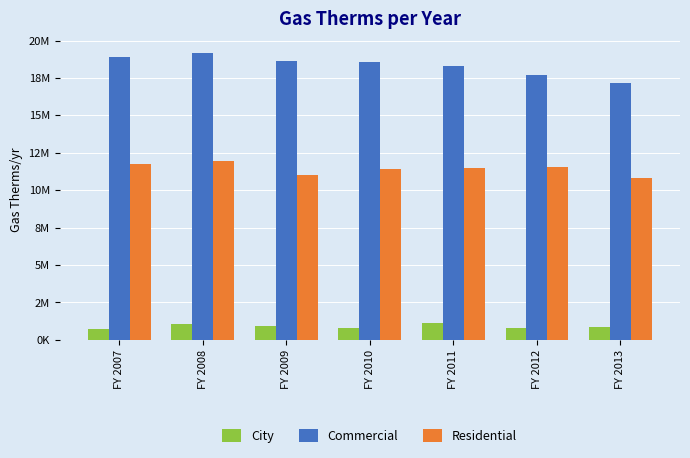

The value of Residential at FY 2009 is 11015180.9. True or false?

True